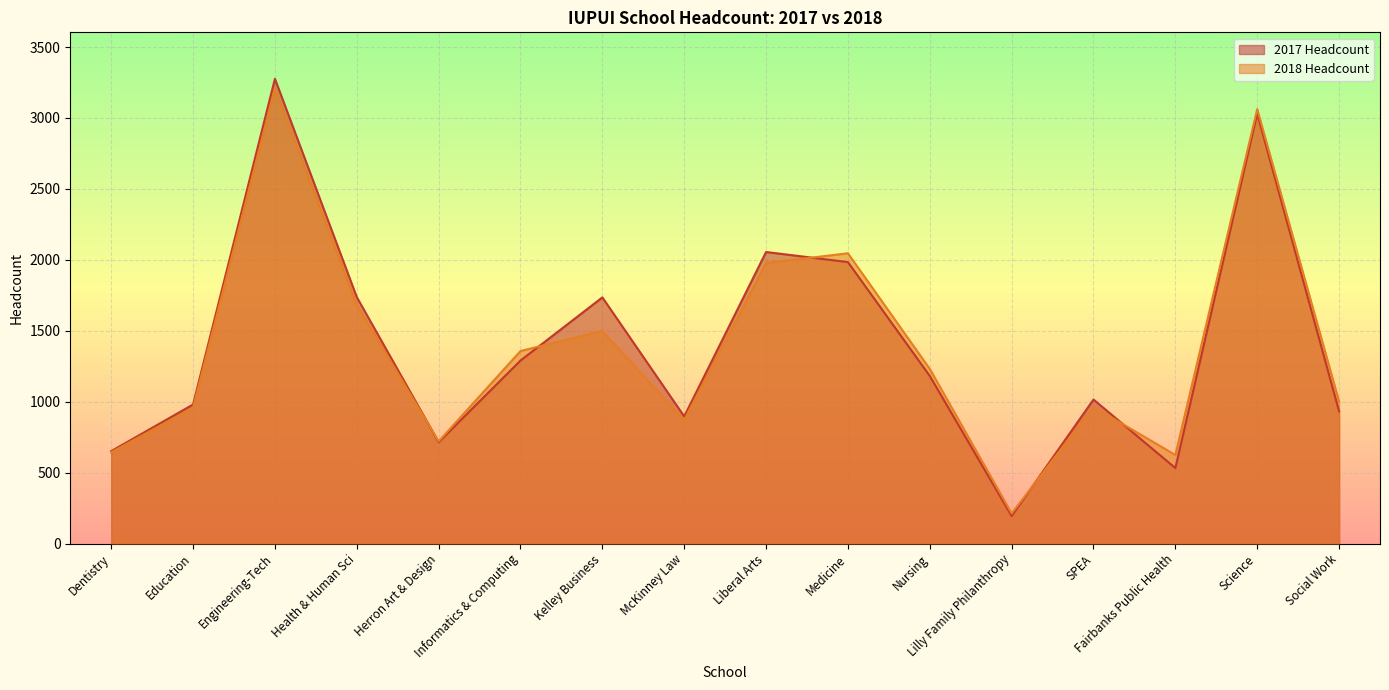

Reading left to right, list all the values displayed in this chart.

2017 Headcount: Dentistry=651	Education=980	Engineering-Tech=3276	Health & Human Sci=1737	Herron Art & Design=714	Informatics & Computing=1290	Kelley Business=1735	McKinney Law=896	Liberal Arts=2055	Medicine=1984	Nursing=1181	Lilly Family Philanthropy=194	SPEA=1015	Fairbanks Public Health=532	Science=3031	Social Work=932
2018 Headcount: Dentistry=643	Education=957	Engineering-Tech=3209	Health & Human Sci=1682	Herron Art & Design=720	Informatics & Computing=1357	Kelley Business=1498	McKinney Law=871	Liberal Arts=1977	Medicine=2046	Nursing=1231	Lilly Family Philanthropy=212	SPEA=963	Fairbanks Public Health=624	Science=3062	Social Work=1001